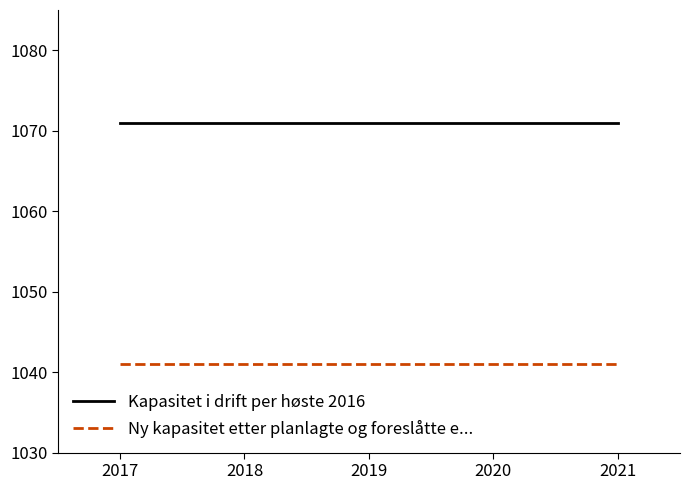

True or false: Kapasitet i drift per høste 2016 and Ny kapasitet etter planlagte og foreslåtte e... cross at least once.

False